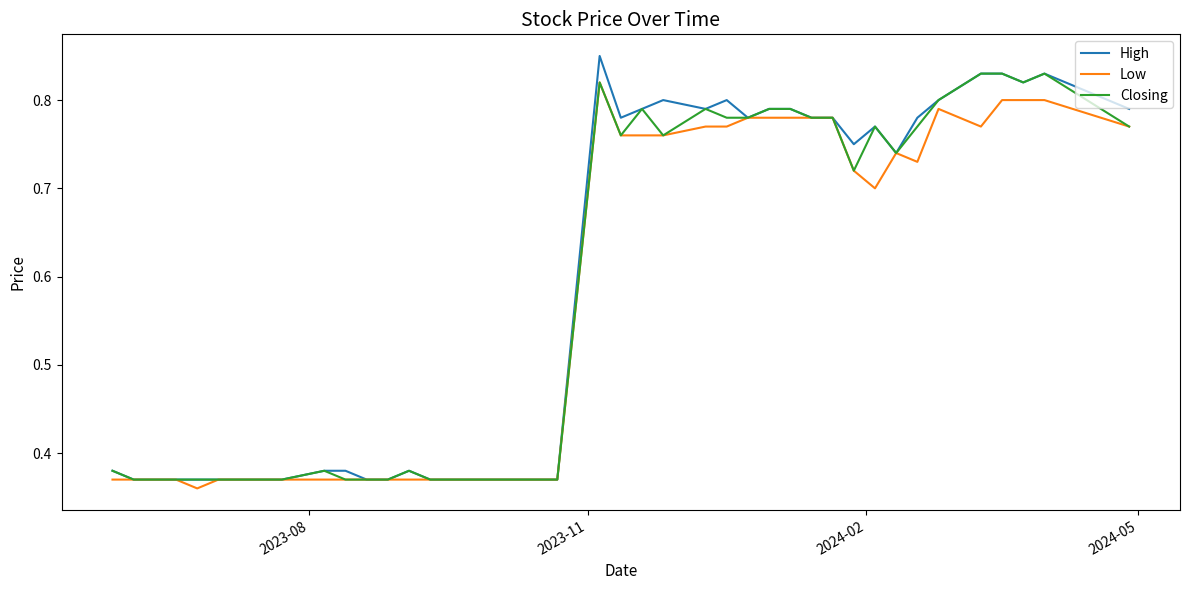

Is this an area chart (filled region under the line)?

No